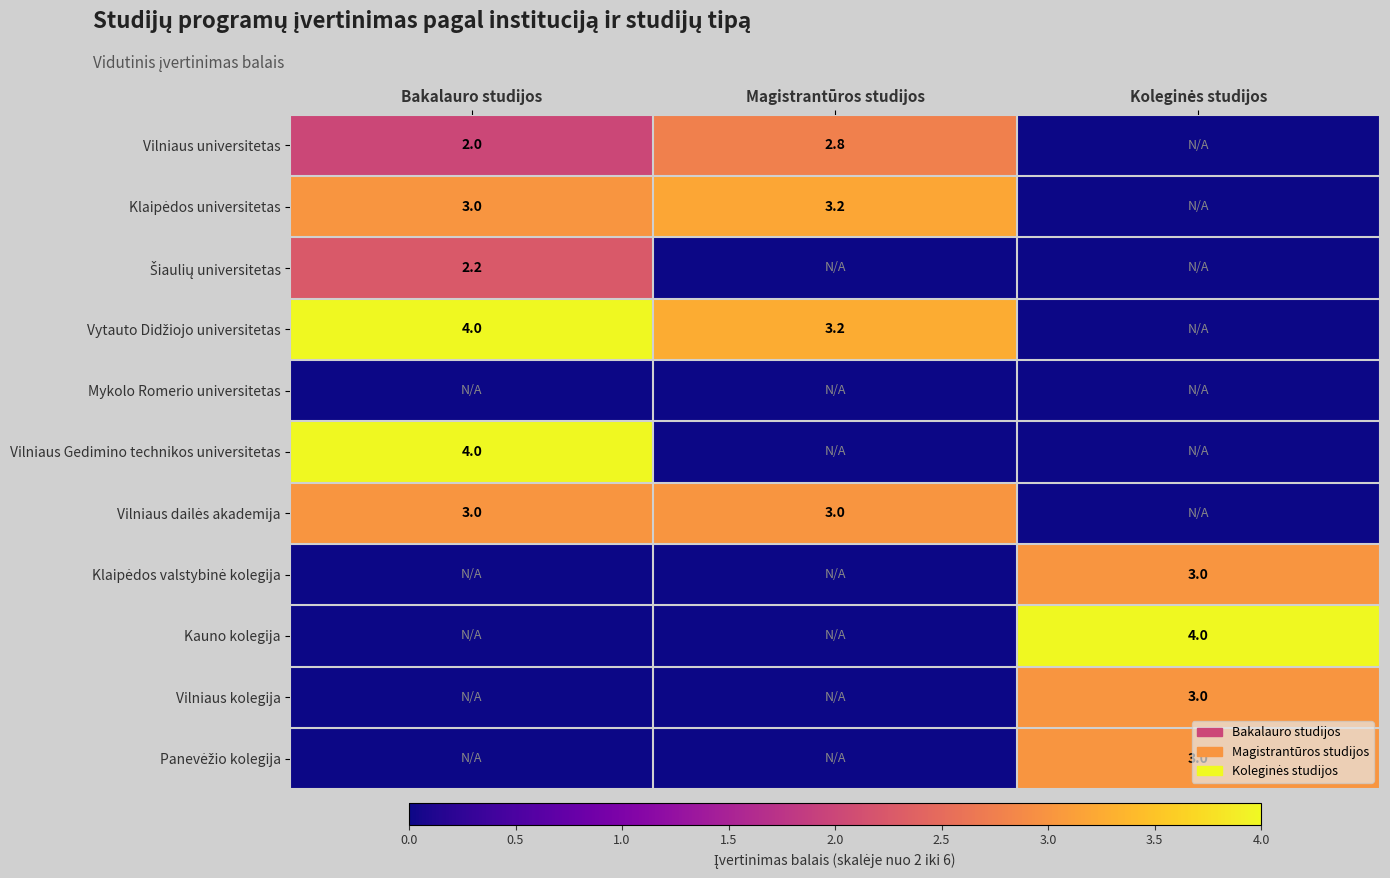

The value of Vilniaus universitetas at Bakalauro studijos is 0.6. True or false?

False